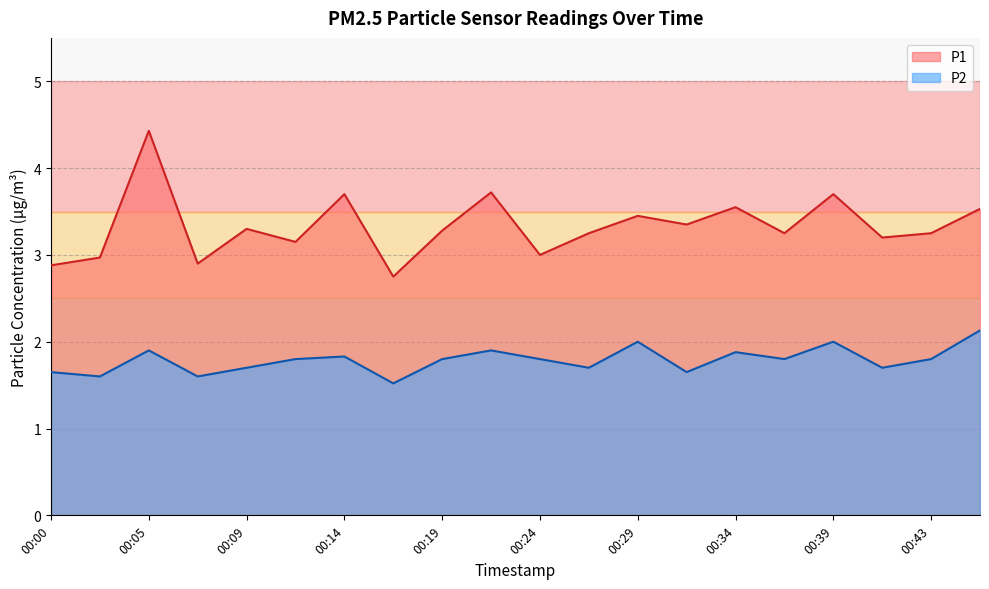

Which series has the largest range (max minus min)?

P1